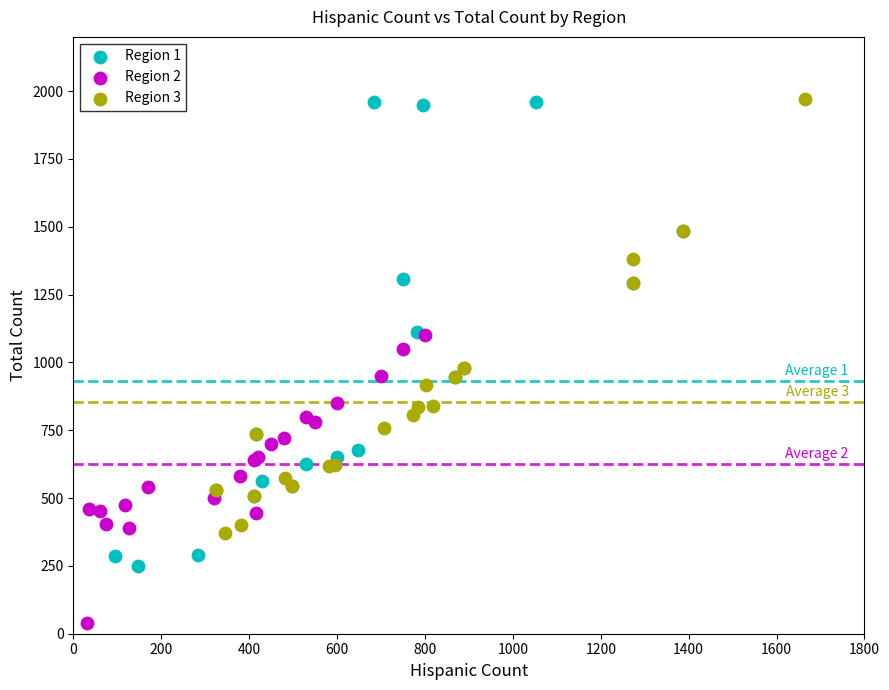

Which series reaches the minimum Y coordinate?

Region 2